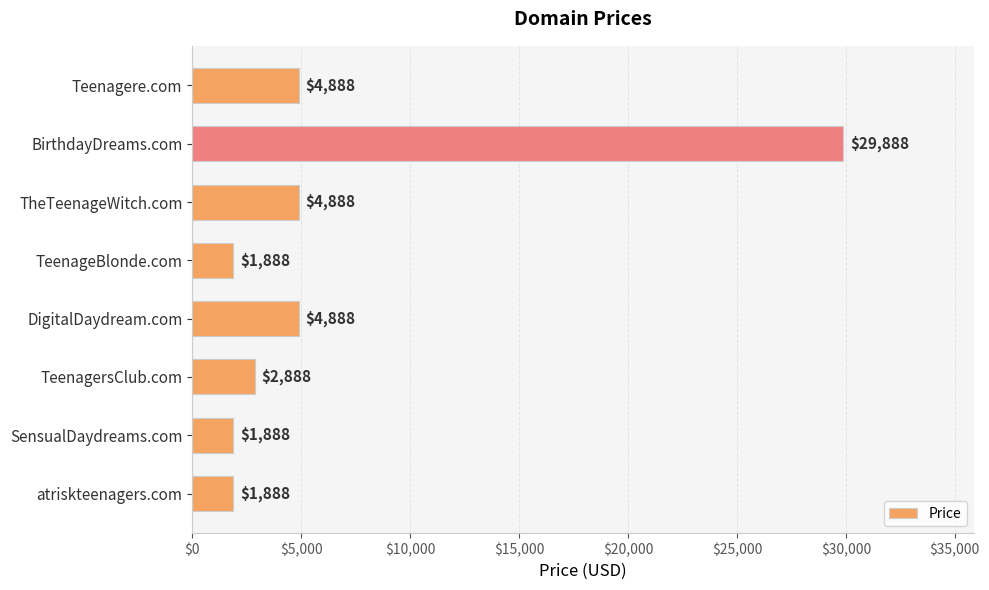

The value at TheTeenageWitch.com is 8288. True or false?

False